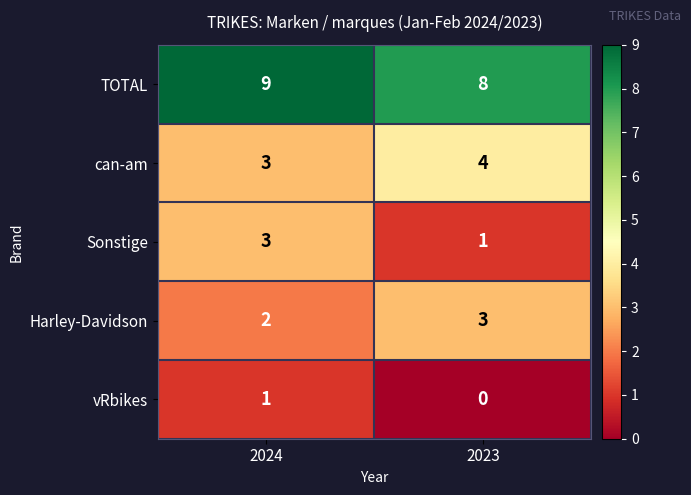

What is the difference between the highest and lowest values at 2023?

8